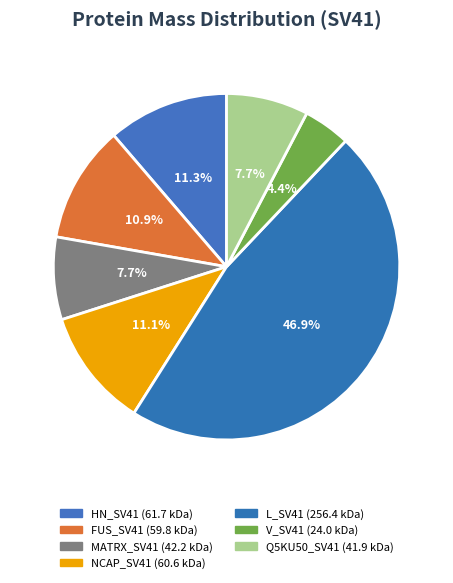

To the nearest percent, what is the combined percentage of Q5KU50_SV41 and NCAP_SV41?

19%